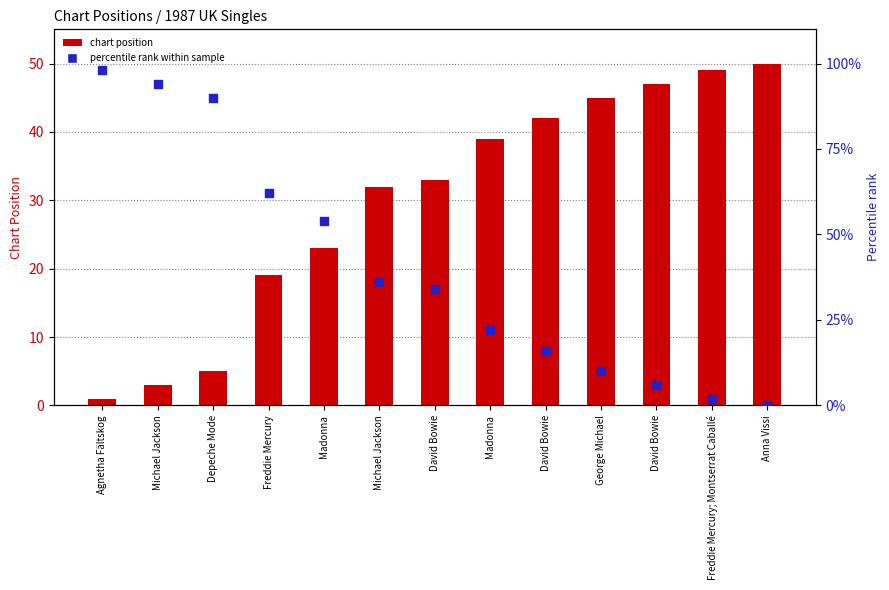

Which series has the largest total across all categories?

Percentile rank within sample